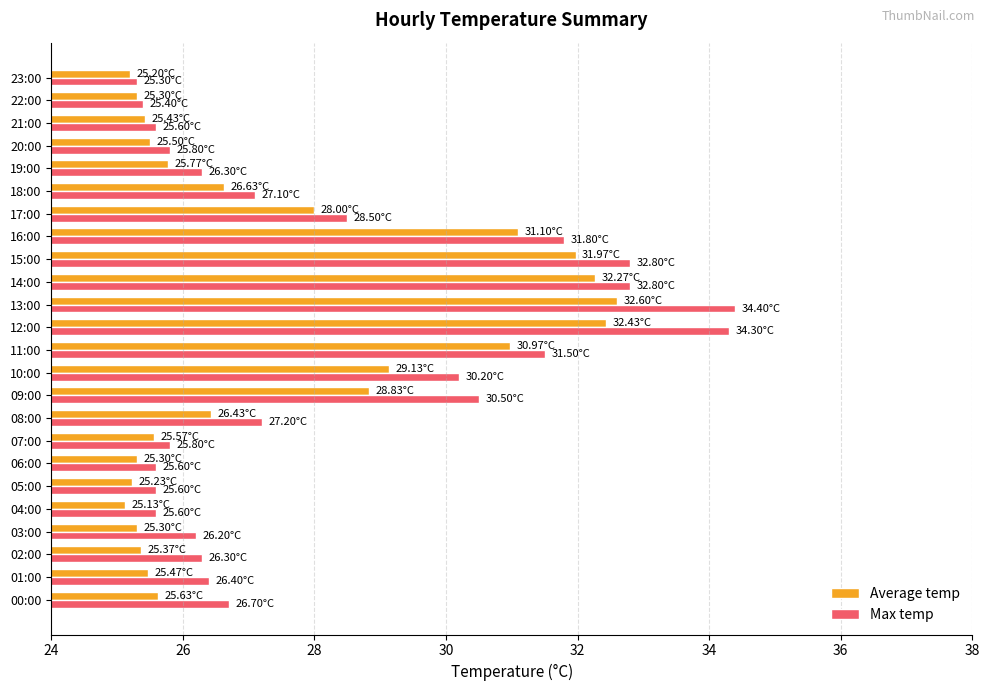

What is the total value across all series at 00:00?

52.3